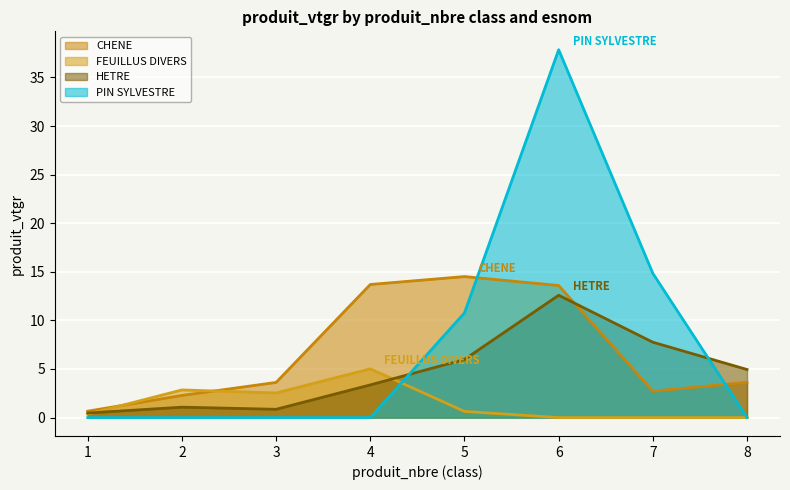

The value of PIN SYLVESTRE at 5 is 14.5. True or false?

False